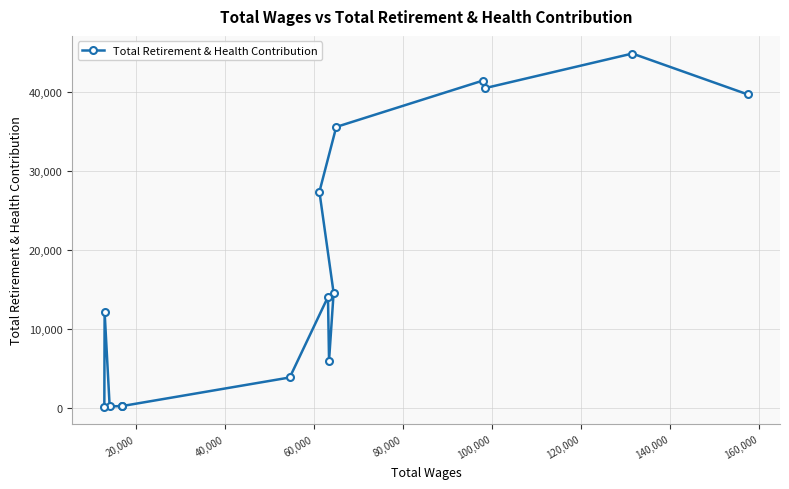

What is the greatest value displayed?

44841